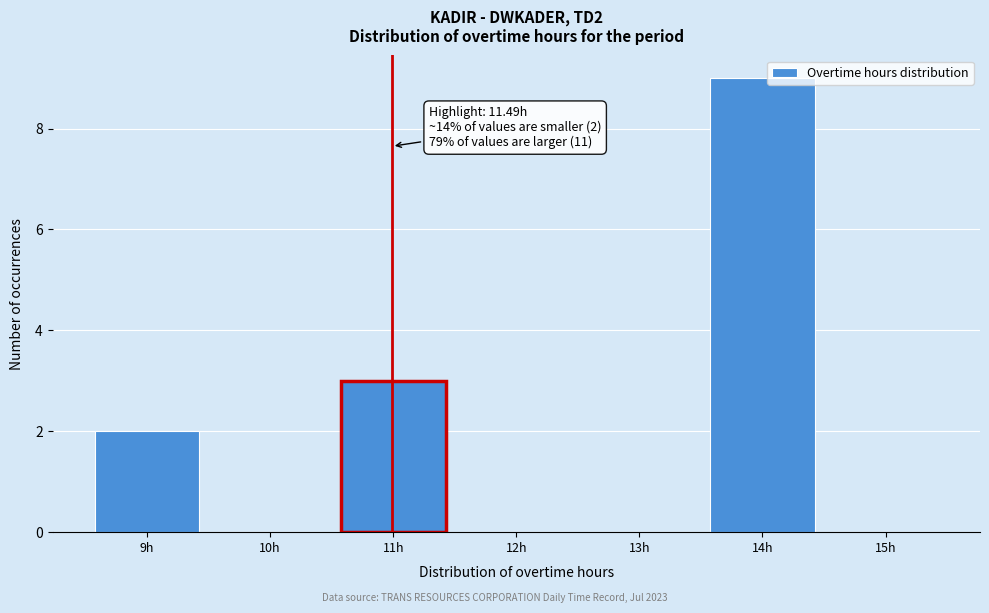

Reading right to left, transcribe all the data shown in this chart.

15h=0	14h=9	13h=0	12h=0	11h=3	10h=0	9h=2